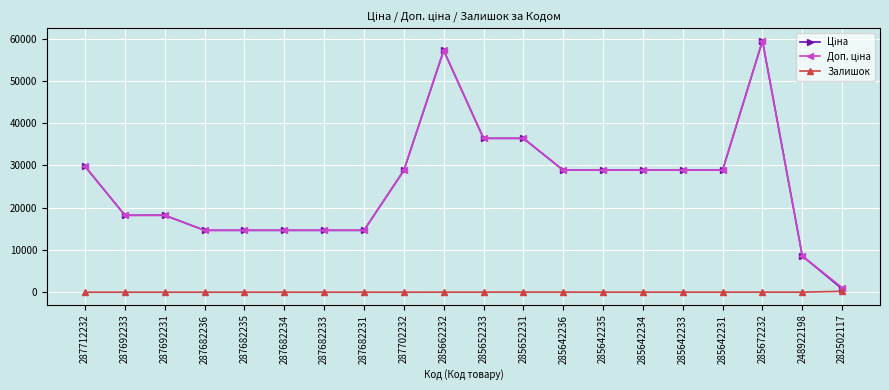

At how many categories does at least one series exceed 3313?

19